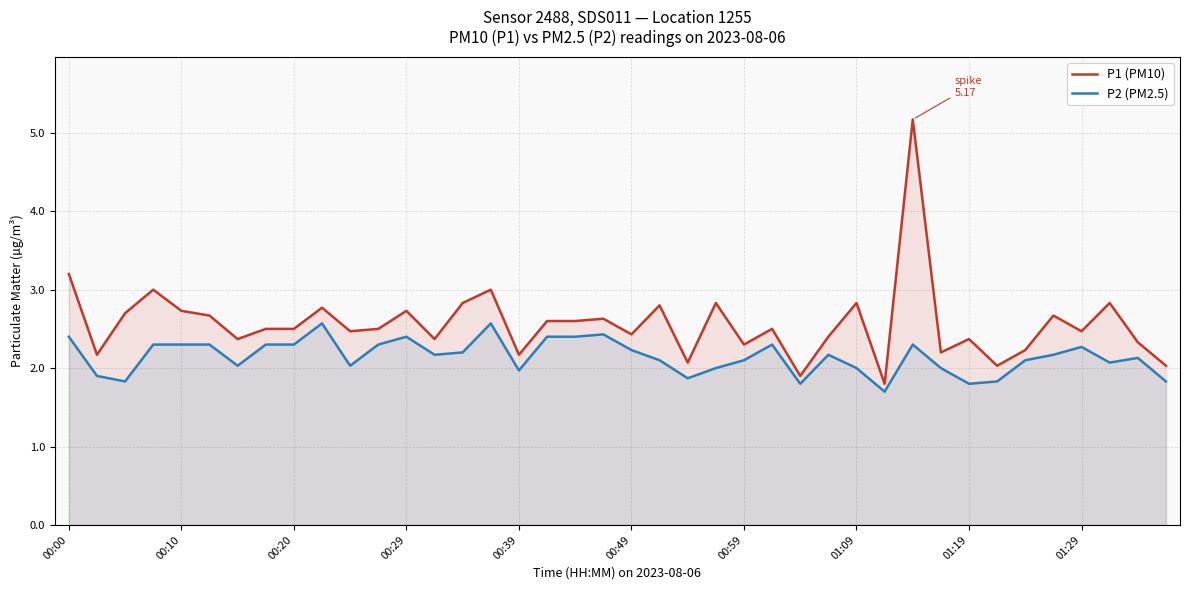

What is the difference between the maximum and minimum values in the P2 (PM2.5) series?

0.9